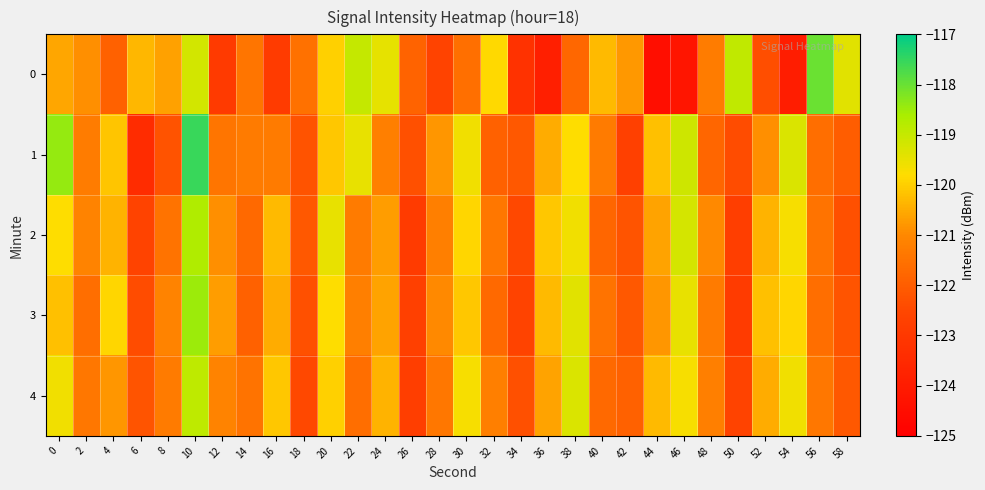

Which series has the largest total across all categories?

1